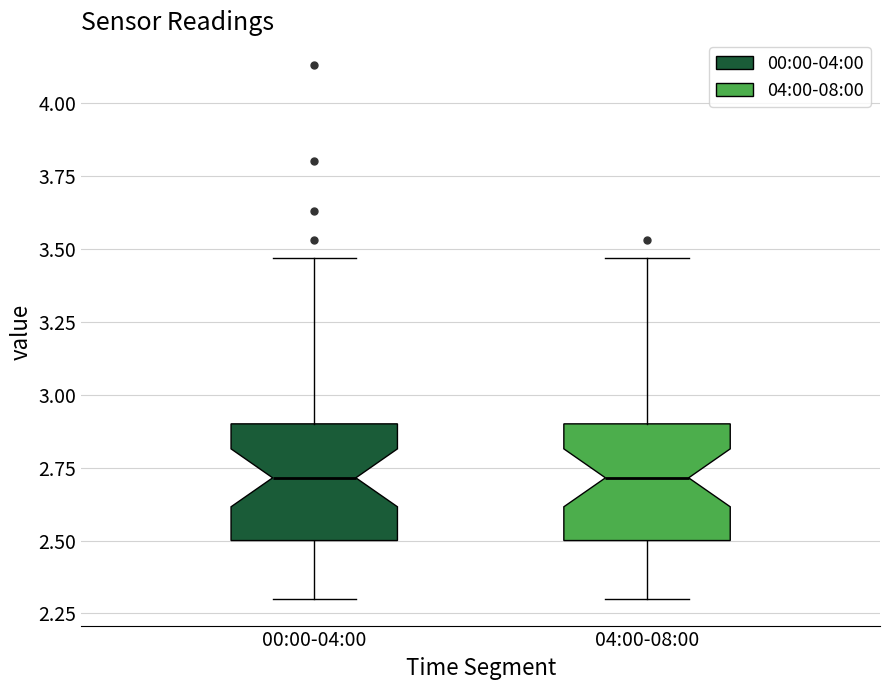

Reading left to right, transcribe this box plot: for each box, give where its median line is, the range the box spans, and where its two whiskers end, as read against the y-axis. The values are not printed on the chart, so give them approximately, as read against the axis.

00:00-04:00: median 2.70, box 2.50 to 2.90, whiskers 2.30 to 3.45
04:00-08:00: median 2.70, box 2.50 to 2.90, whiskers 2.30 to 3.45